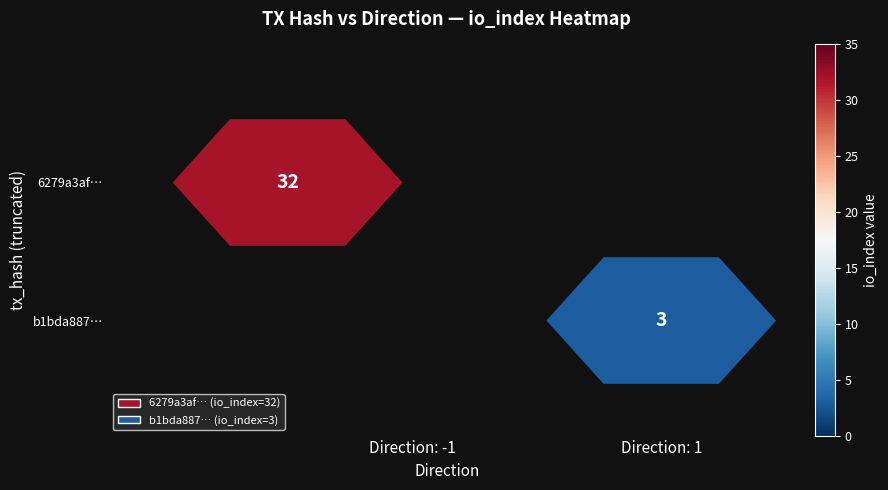

Reading right to left, extract all data points from this chart.

6279a3afe046f19c9f6c4298e9e5139aac41e76: 32	-1
b1bda8872bc64a996895d2672a7e1cc3d92f322: 3	1